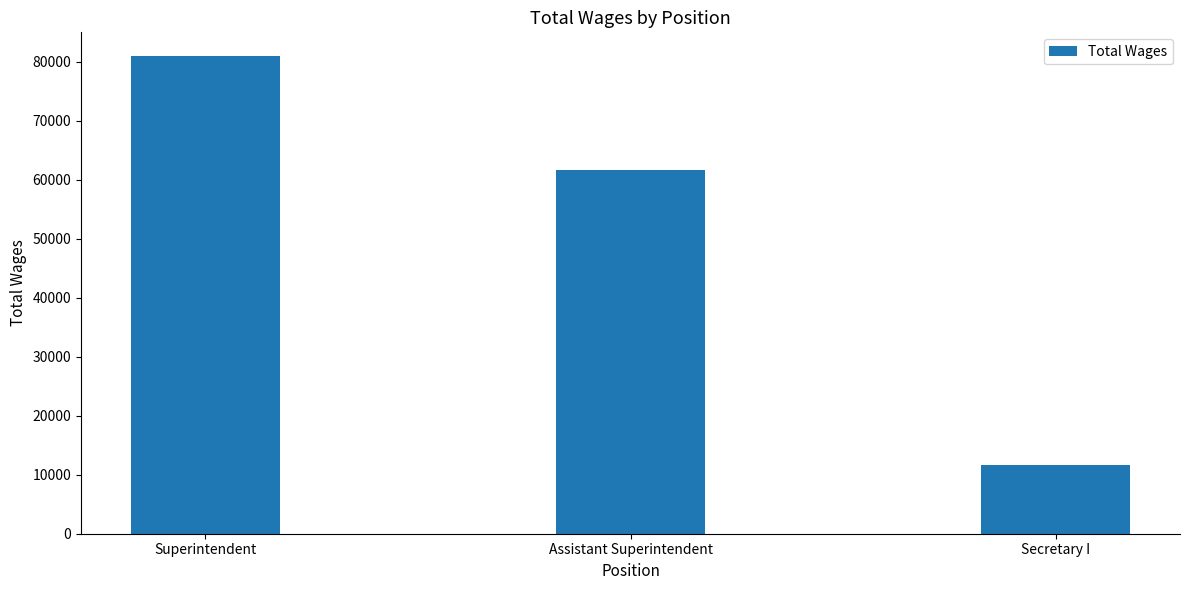

The value at Assistant Superintendent is 61609. True or false?

True